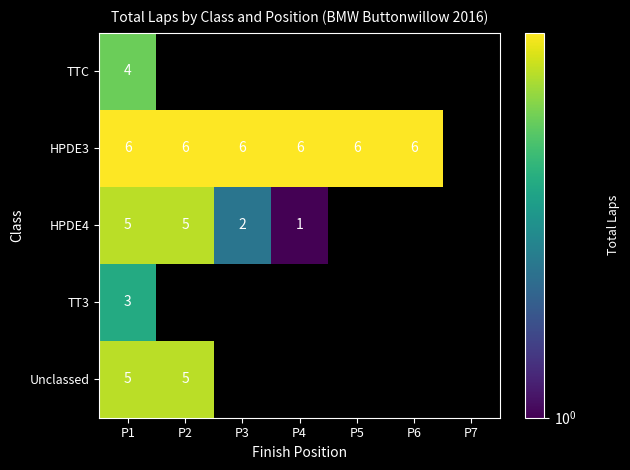

The value of HPDE3 at P2 is 9. True or false?

False